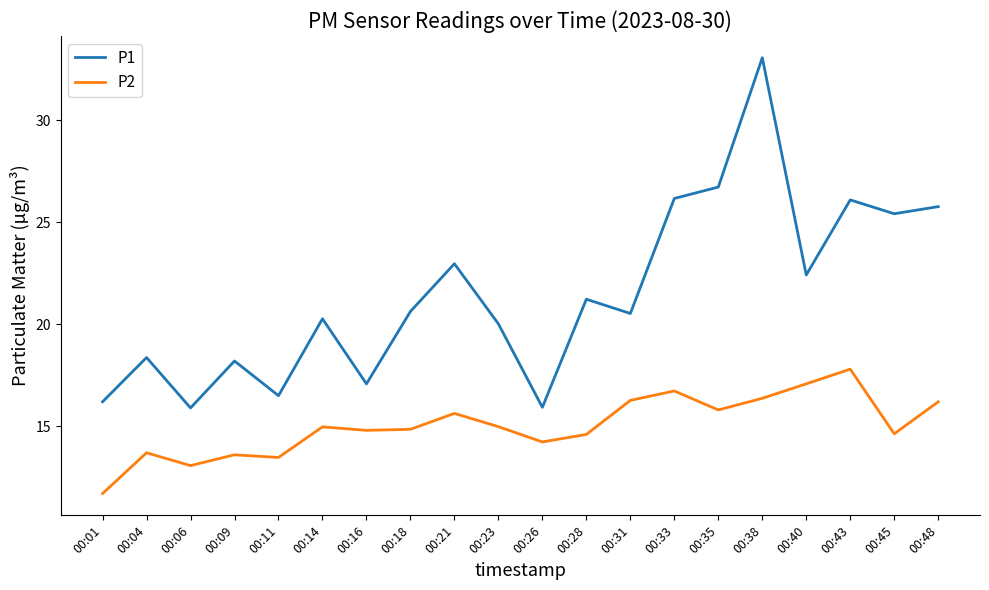

Which category has the highest value across all series?

00:38